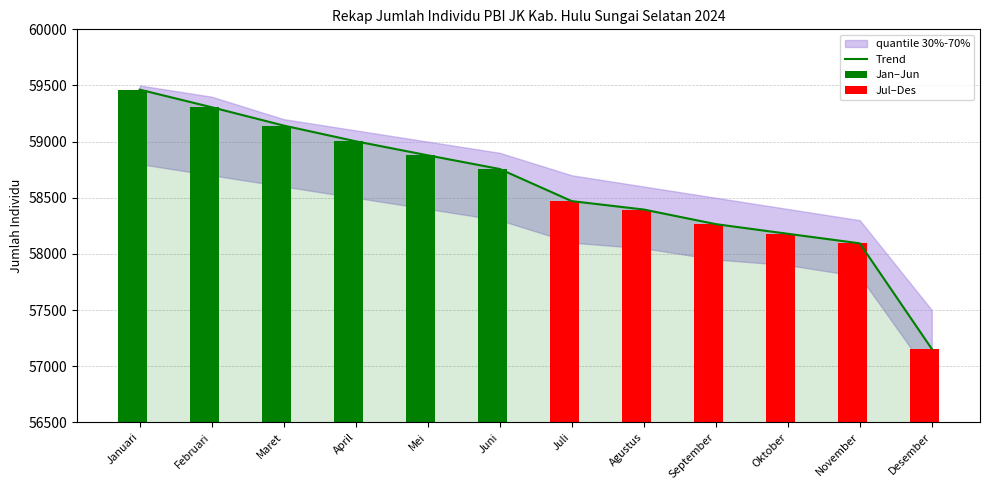

Are the bars grouped side by side (vs. stacked)?

No